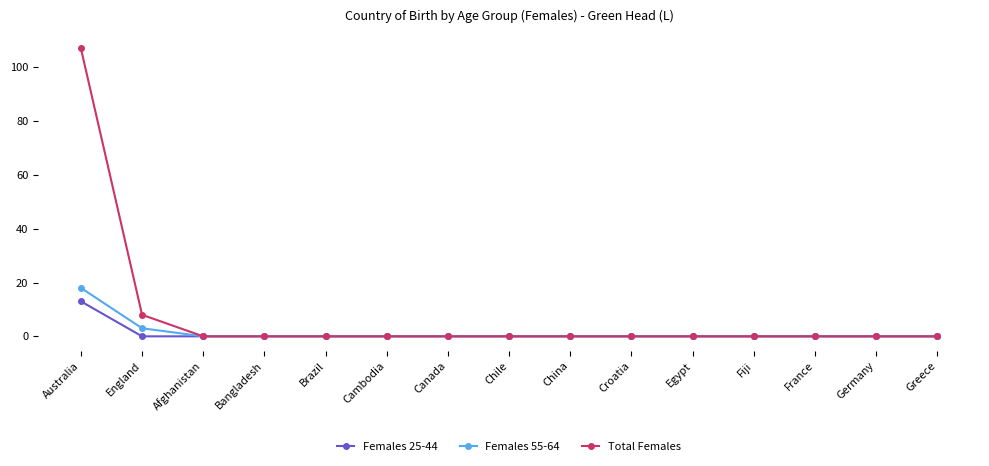

Reading right to left, list all the values displayed in this chart.

Females 25-44: Greece=0	Germany=0	France=0	Fiji=0	Egypt=0	Croatia=0	China=0	Chile=0	Canada=0	Cambodia=0	Brazil=0	Bangladesh=0	Afghanistan=0	England=0	Australia=13
Females 55-64: Greece=0	Germany=0	France=0	Fiji=0	Egypt=0	Croatia=0	China=0	Chile=0	Canada=0	Cambodia=0	Brazil=0	Bangladesh=0	Afghanistan=0	England=3	Australia=18
Total Females: Greece=0	Germany=0	France=0	Fiji=0	Egypt=0	Croatia=0	China=0	Chile=0	Canada=0	Cambodia=0	Brazil=0	Bangladesh=0	Afghanistan=0	England=8	Australia=107